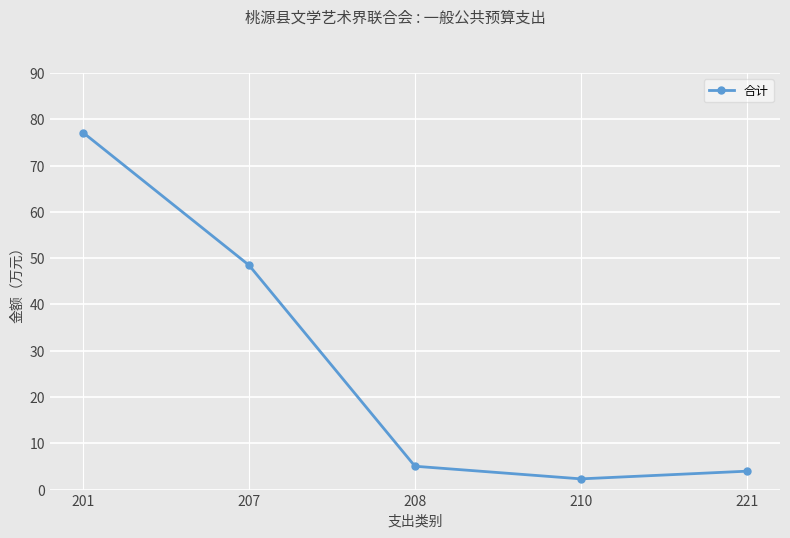

What is the greatest value displayed?

77.1